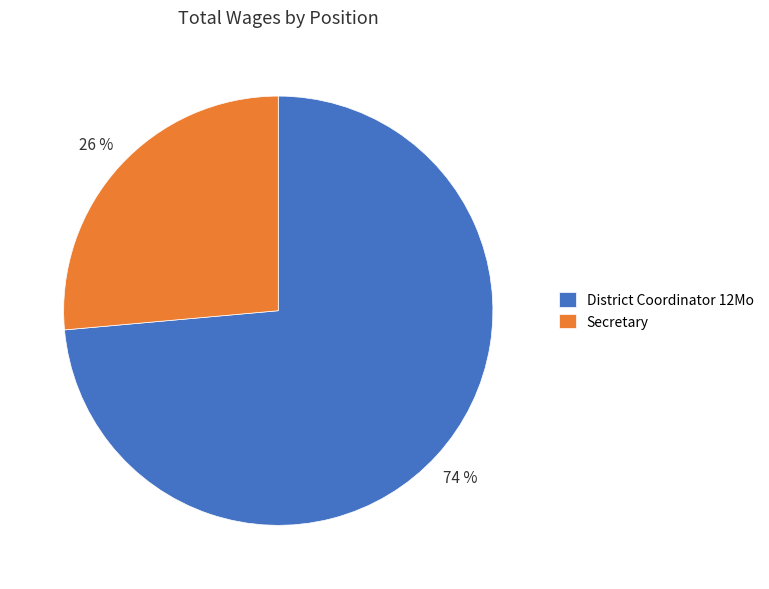

True or false: Secretary accounts for 40% of the total.

False